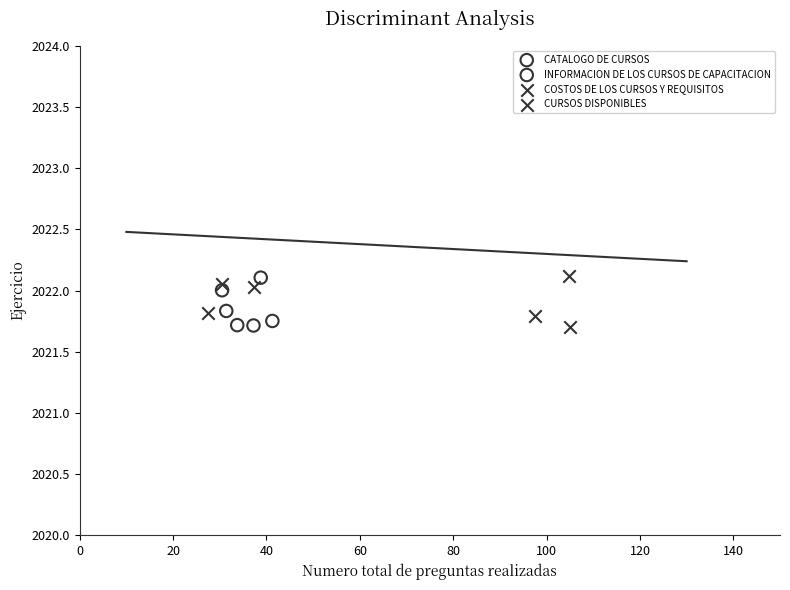

What are all the series names shown in the legend?

CATALOGO DE CURSOS, INFORMACION DE LOS CURSOS DE CAPACITACION, COSTOS DE LOS CURSOS Y REQUISITOS, CURSOS DISPONIBLES